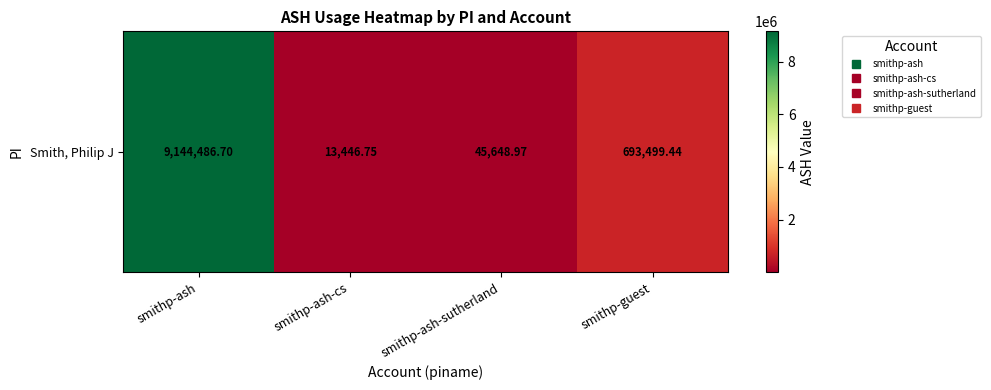

What is the sum of the values at smithp-ash and smithp-ash-sutherland?

9190135.7